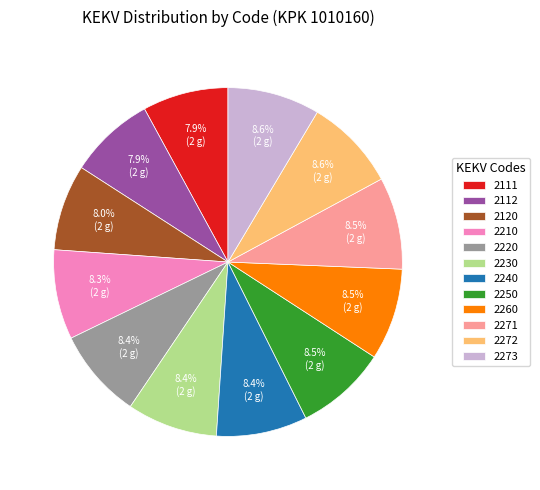

Does 2220 represent more than half of the total?

No